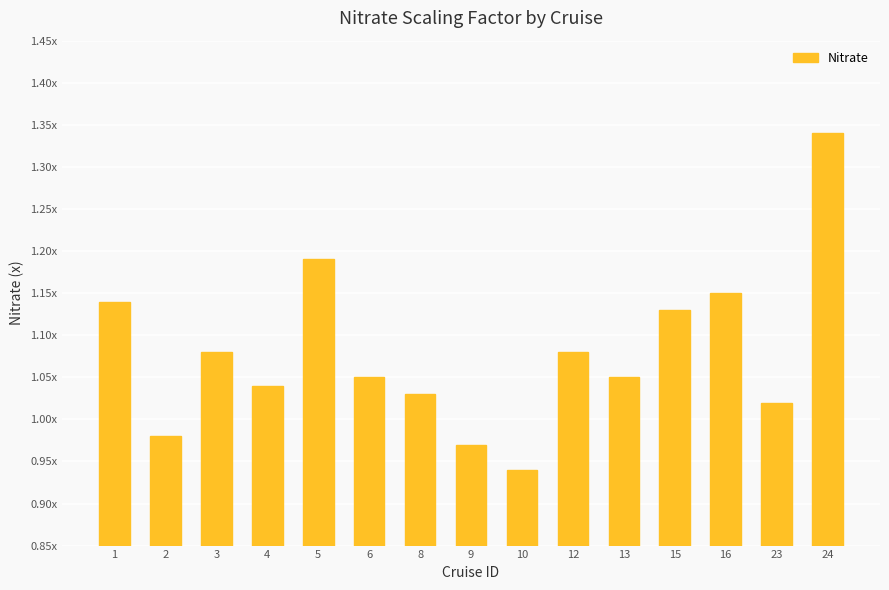

List the labels in order of value, smallest first.

10, 9, 2, 23, 8, 4, 6, 13, 3, 12, 15, 1, 16, 5, 24